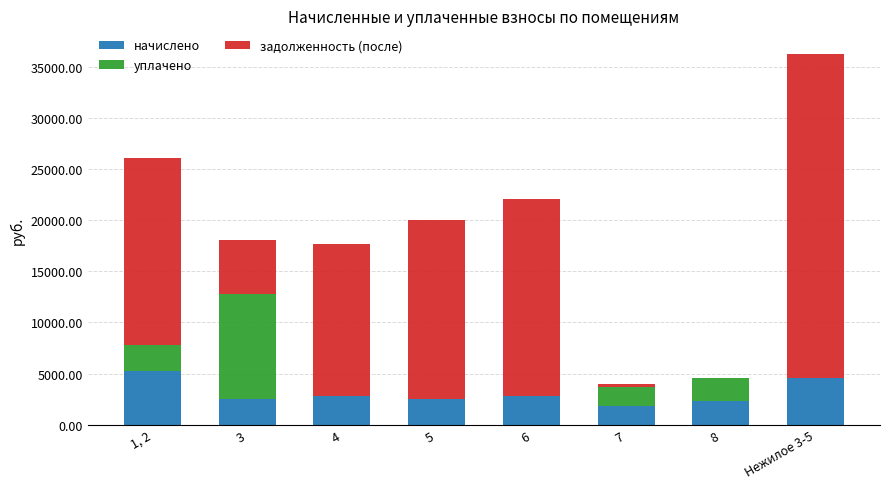

What is the total value across all series at Нежилое 3-5?

36199.0